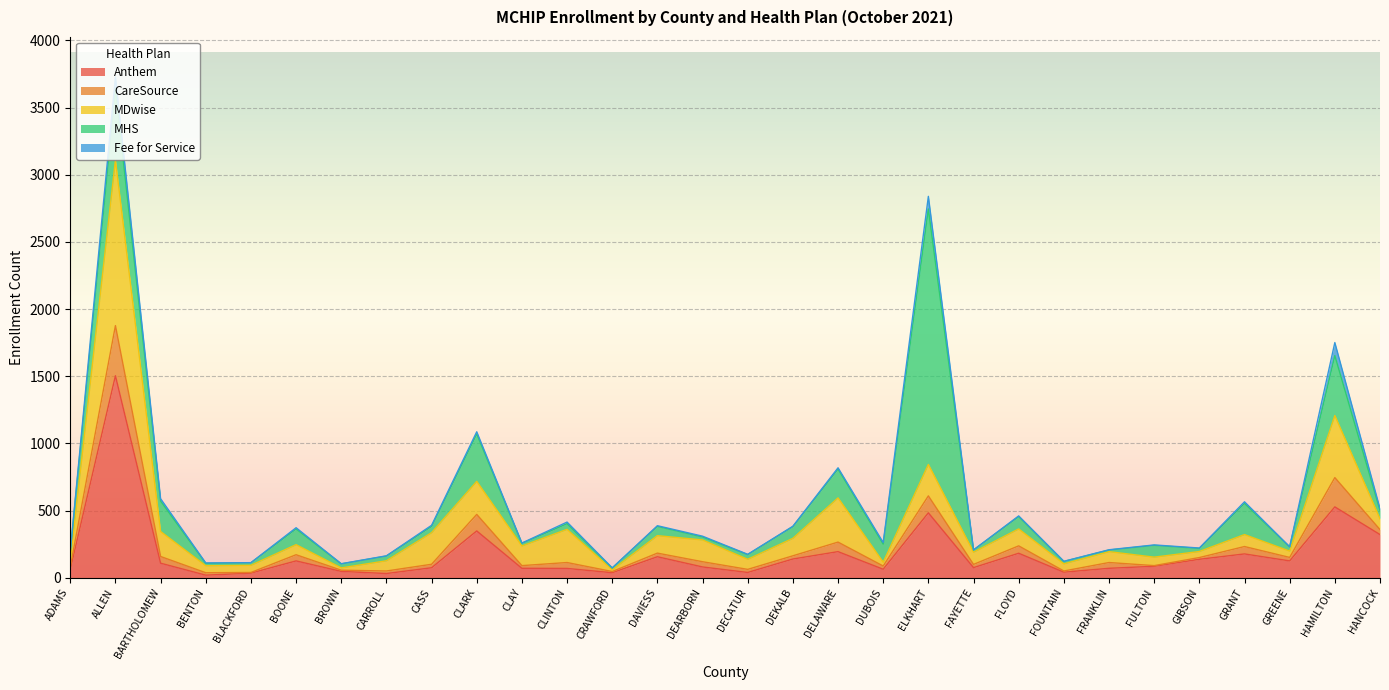

Which series has the largest range (max minus min)?

MHS